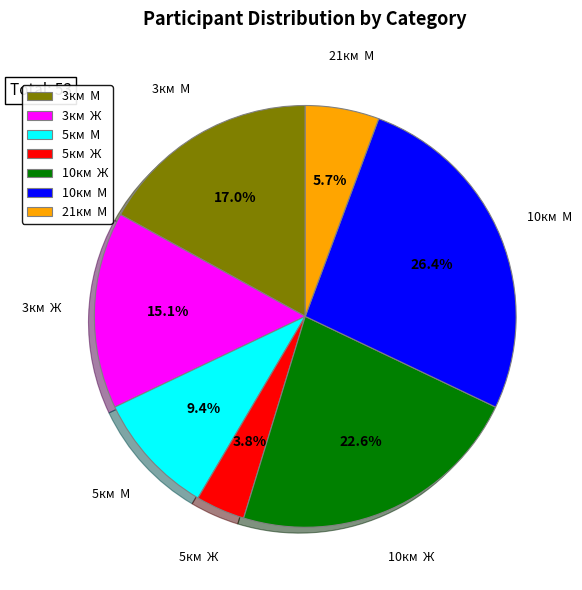

How many slices are in this pie chart?

7